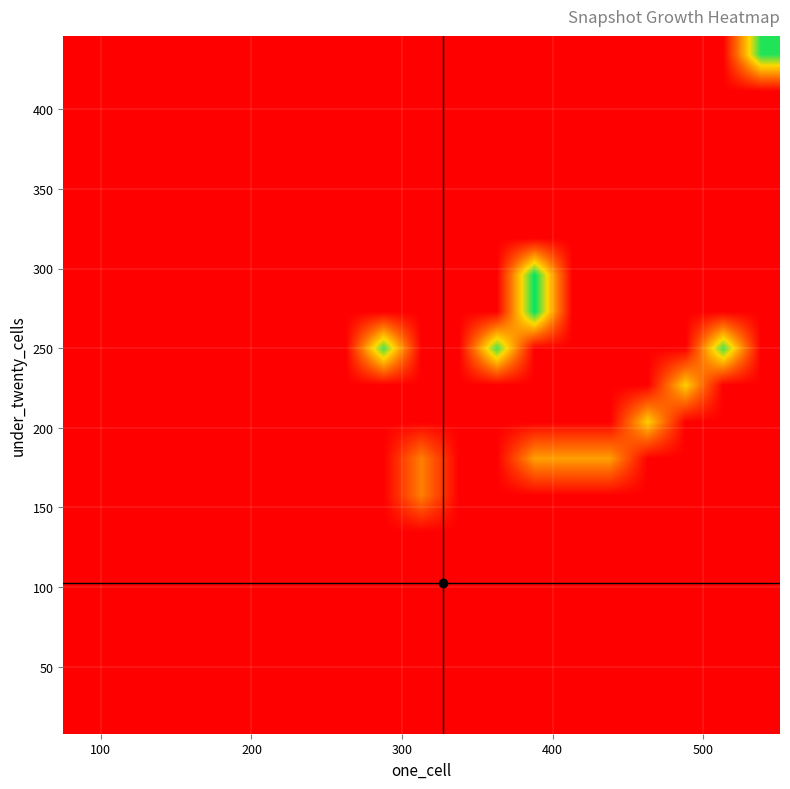

At how many categories does at least one series exceed 21?

1